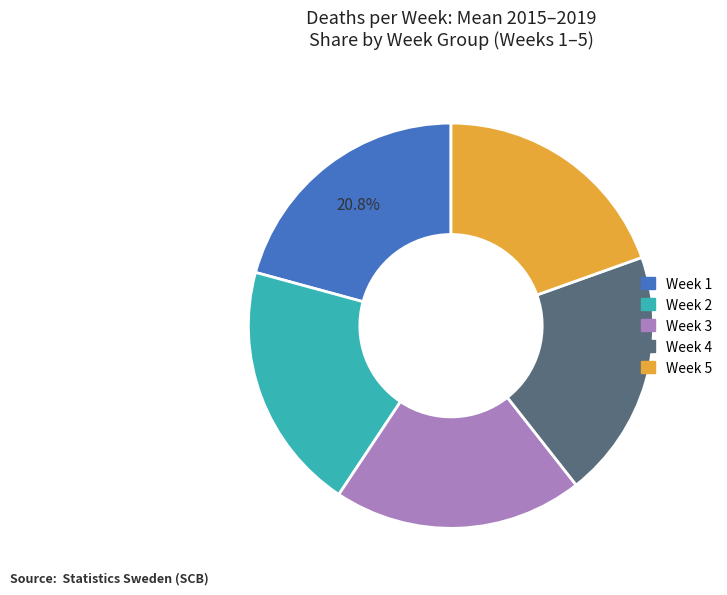

Is there a majority slice in this chart?

No